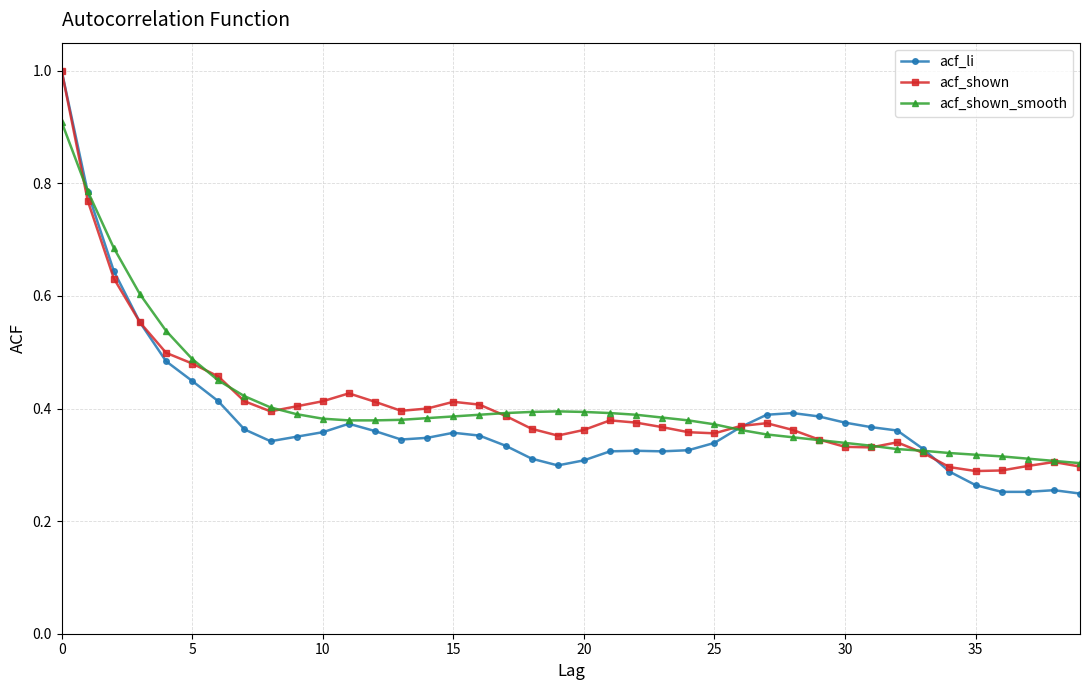

Which series has the largest range (max minus min)?

acf_li